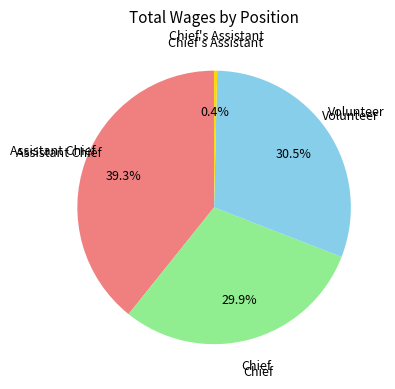

Count the number of slices in the pie.

4